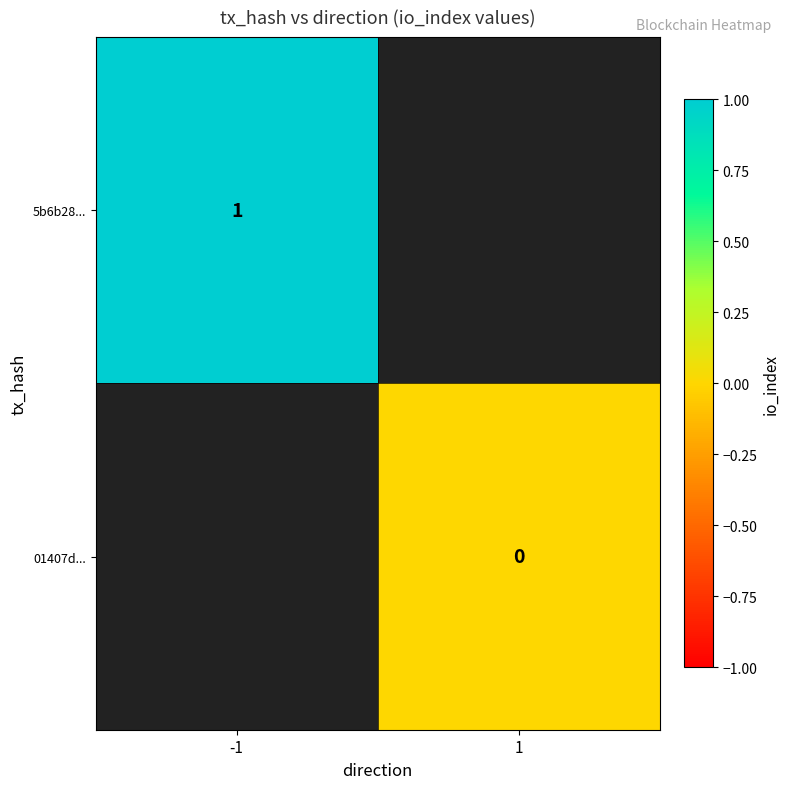

The value of 5b6b28... at -1 is 1. True or false?

True